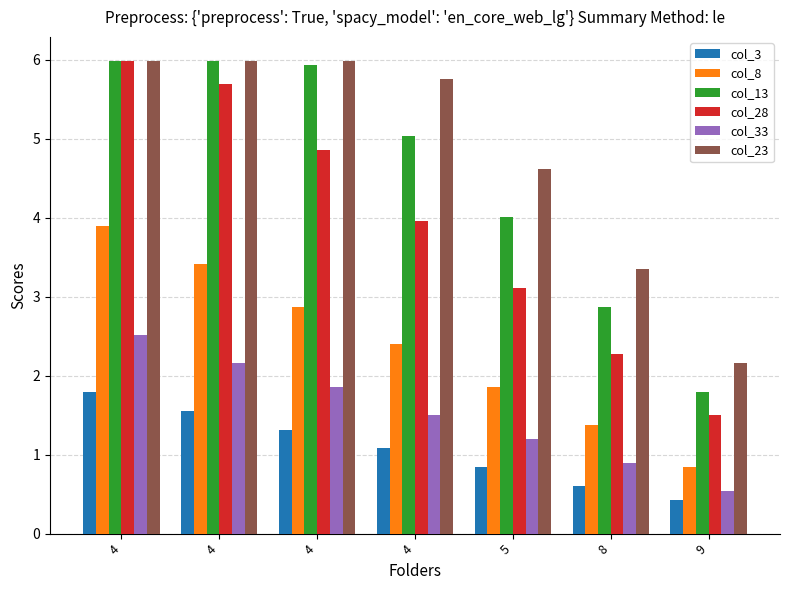

Which series has the largest range (max minus min)?

col_28